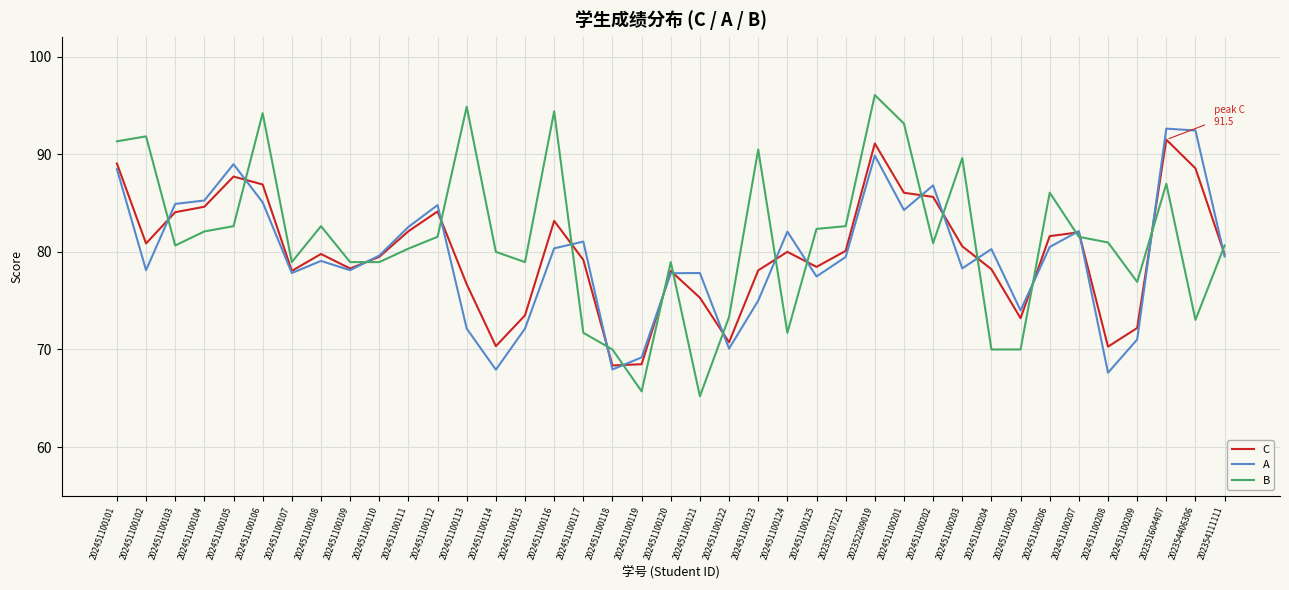

Is the value of C at 202451100207 greater than the value of B at 202451100204?

Yes